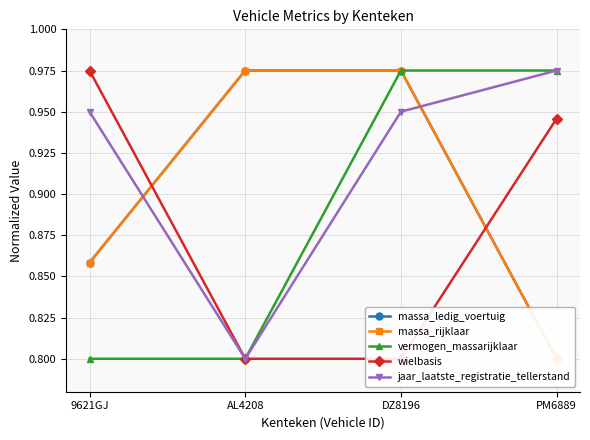

How many series are shown in this chart?

5